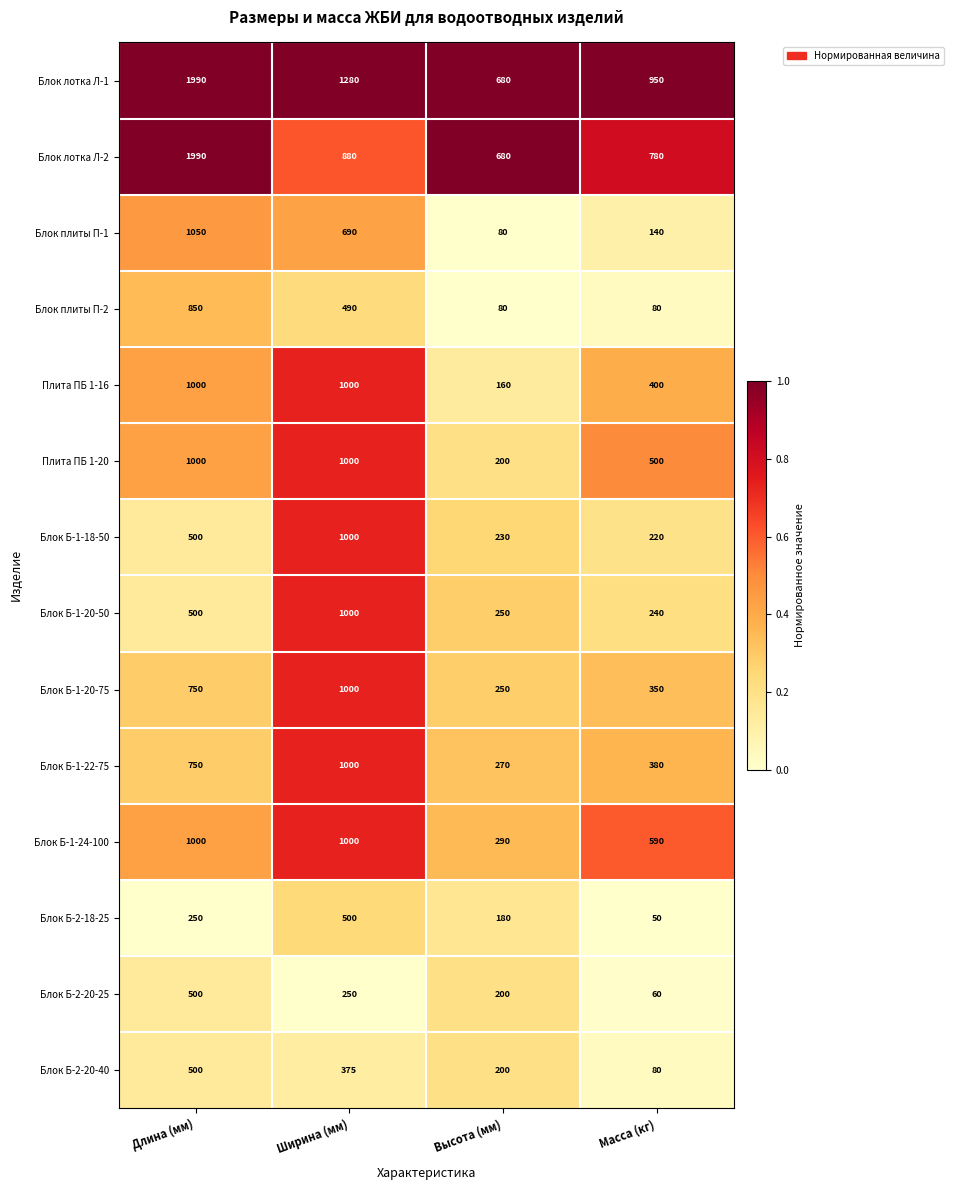

What is the difference between the highest and lowest values at Масса (кг)?

900